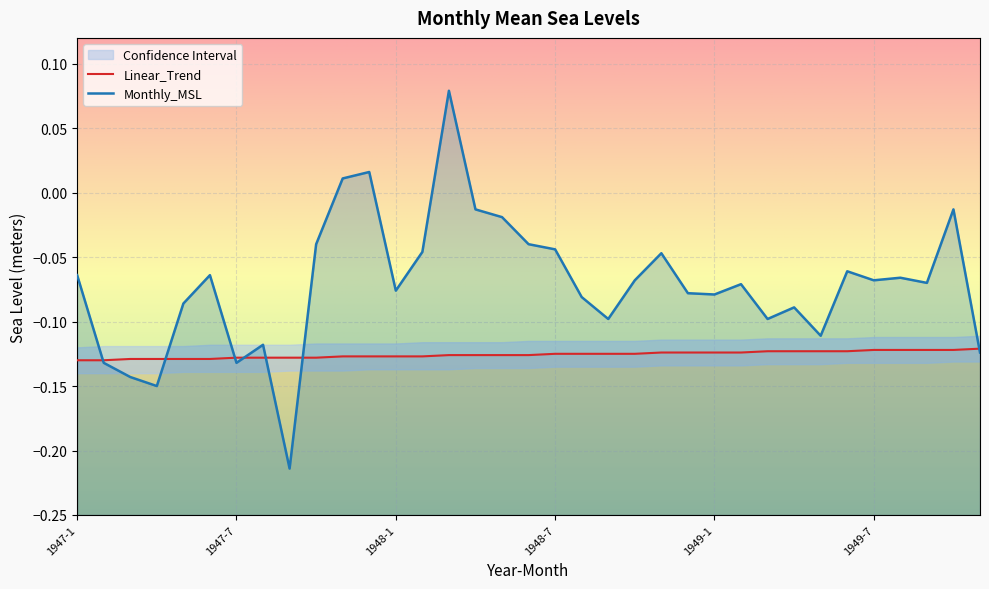

Reading left to right, extract all data points from this chart.

Monthly_MSL: 1947-1=-0.1	1947-2=-0.1	1947-3=-0.1	1947-4=-0.1	1947-5=-0.1	1947-6=-0.1	1947-7=-0.1	1947-8=-0.1	1947-9=-0.2	1947-10=-0.0	1947-11=0.0	1947-12=0.0	1948-1=-0.1	1948-2=-0.0	1948-3=0.1	1948-4=-0.0	1948-5=-0.0	1948-6=-0.0	1948-7=-0.0	1948-8=-0.1	1948-9=-0.1	1948-10=-0.1	1948-11=-0.0	1948-12=-0.1	1949-1=-0.1	1949-2=-0.1	1949-3=-0.1	1949-4=-0.1	1949-5=-0.1	1949-6=-0.1	1949-7=-0.1	1949-8=-0.1	1949-9=-0.1	1949-10=-0.0	1949-11=-0.1
Linear_Trend: 1947-1=-0.1	1947-2=-0.1	1947-3=-0.1	1947-4=-0.1	1947-5=-0.1	1947-6=-0.1	1947-7=-0.1	1947-8=-0.1	1947-9=-0.1	1947-10=-0.1	1947-11=-0.1	1947-12=-0.1	1948-1=-0.1	1948-2=-0.1	1948-3=-0.1	1948-4=-0.1	1948-5=-0.1	1948-6=-0.1	1948-7=-0.1	1948-8=-0.1	1948-9=-0.1	1948-10=-0.1	1948-11=-0.1	1948-12=-0.1	1949-1=-0.1	1949-2=-0.1	1949-3=-0.1	1949-4=-0.1	1949-5=-0.1	1949-6=-0.1	1949-7=-0.1	1949-8=-0.1	1949-9=-0.1	1949-10=-0.1	1949-11=-0.1